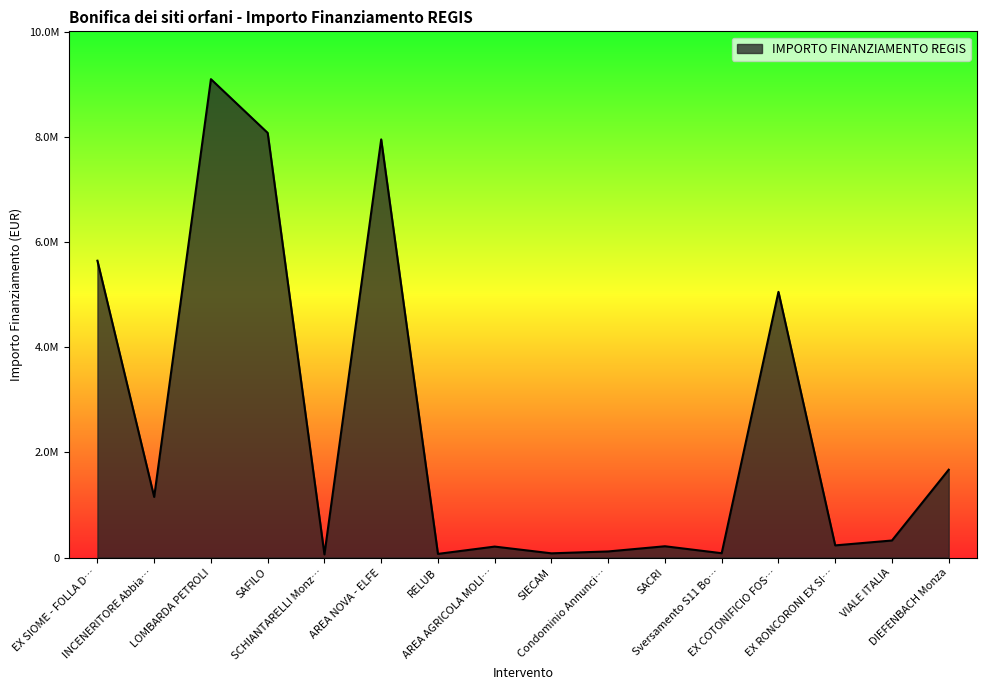

Does the chart display data point markers on the line(s)?

No